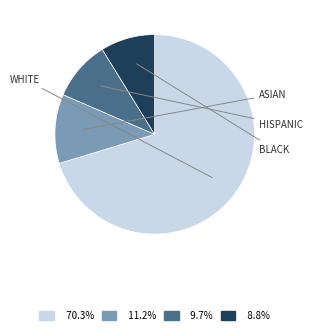

Is there any slice that represents more than half of the pie?

Yes